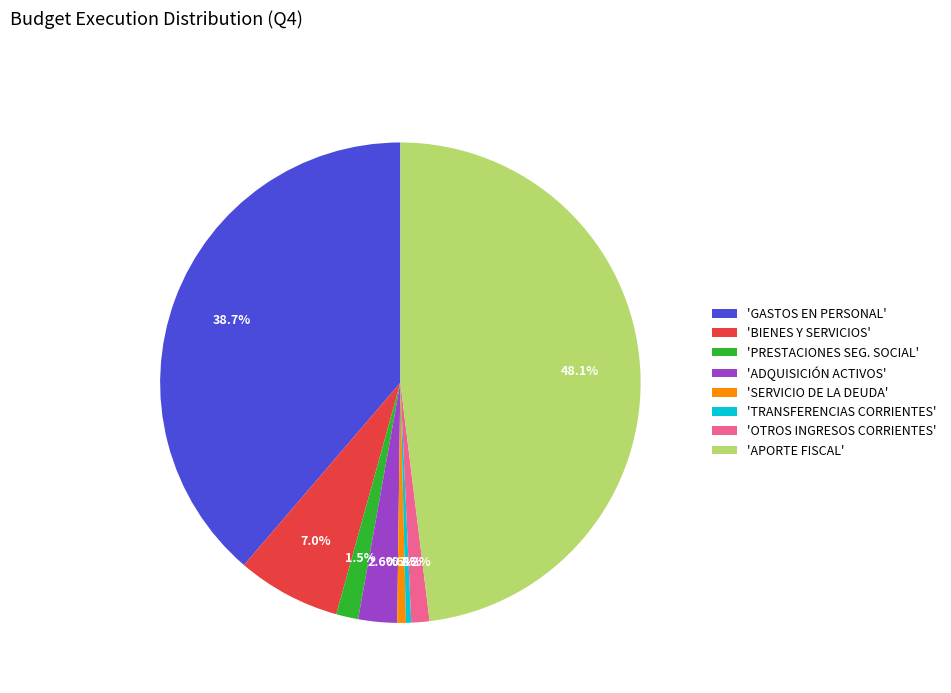

How much of the chart is everything except 'GASTOS EN PERSONAL'?

61.3%